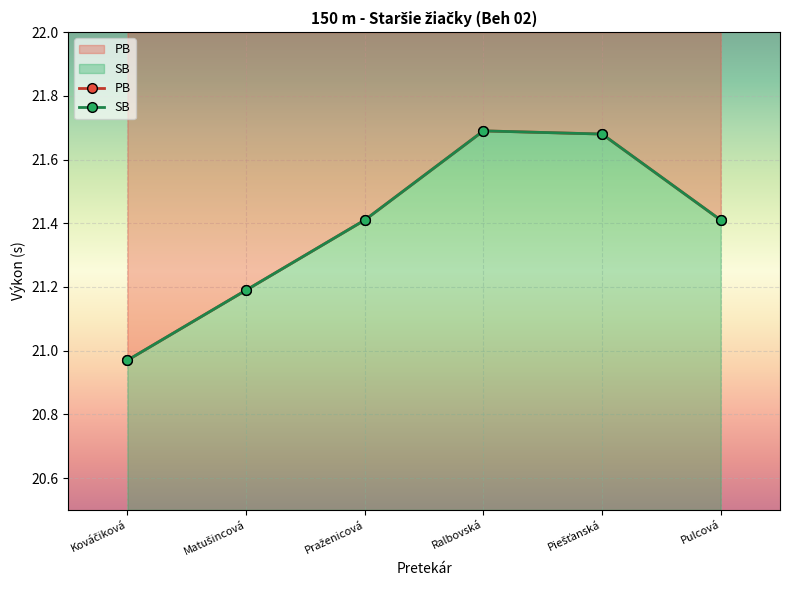

What is the label of the 2nd point from the right?

Piešťanská